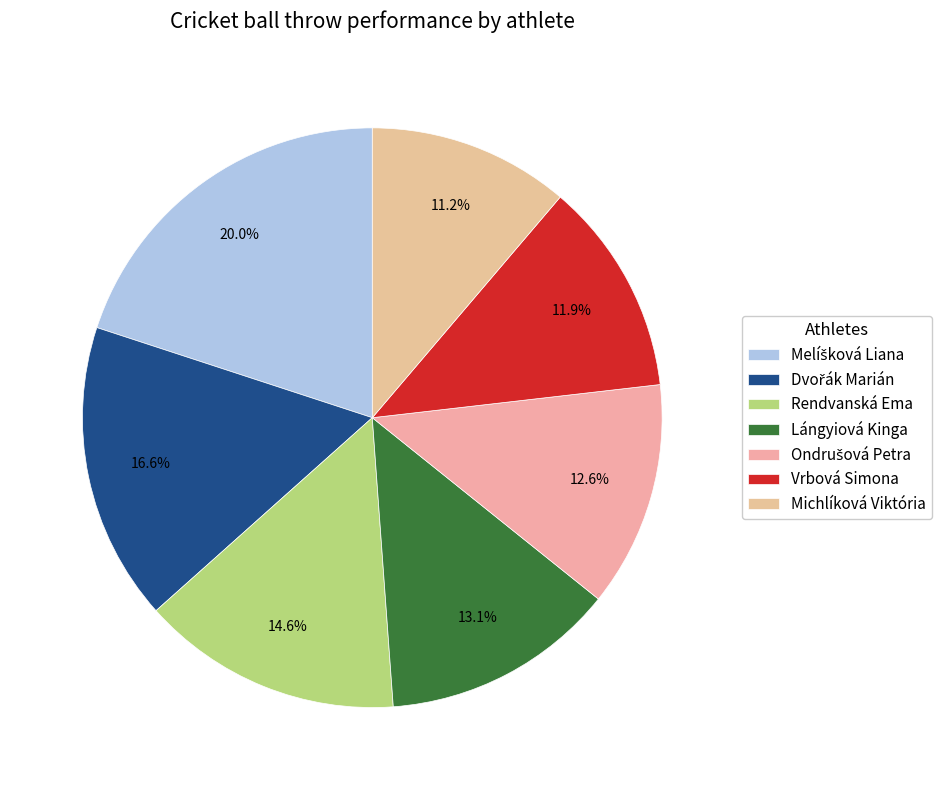

What is the smallest slice in the pie chart?

Michlíková Viktória